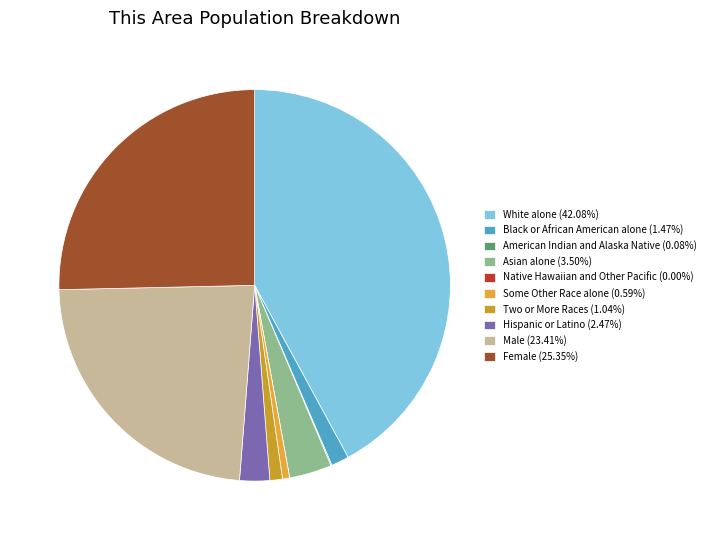

Which slice is the smallest?

Native Hawaiian and Other Pacific